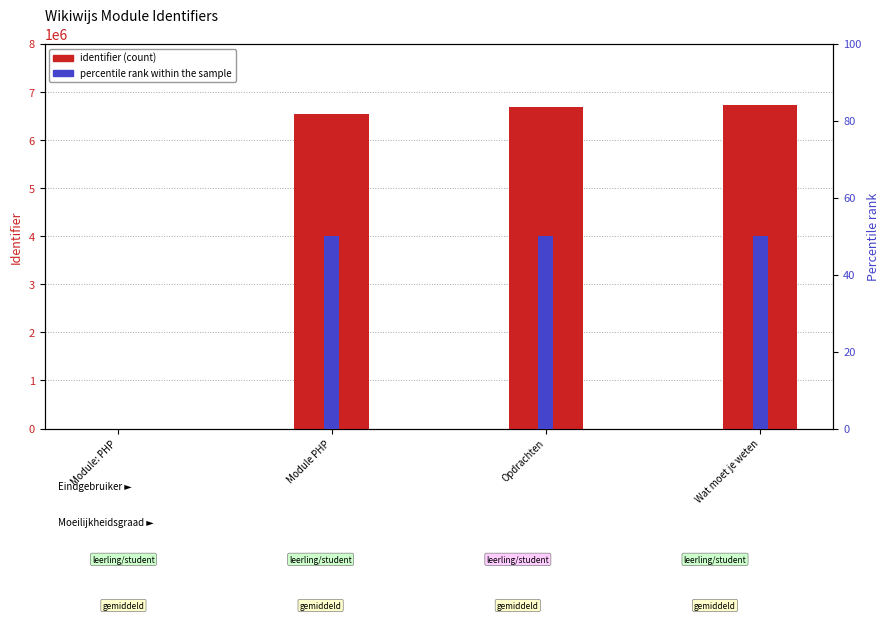

How many data points in identifier (count) are above 6685833?

1